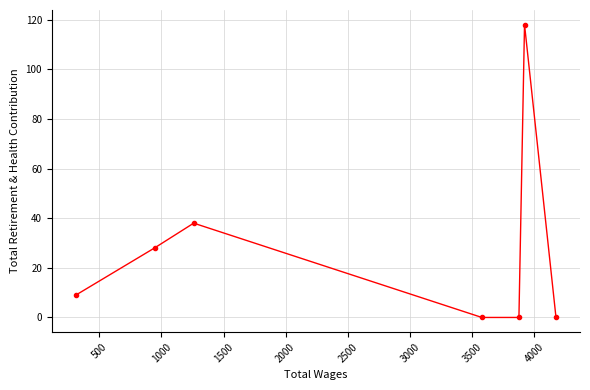

What is the difference between the maximum and minimum values?

118